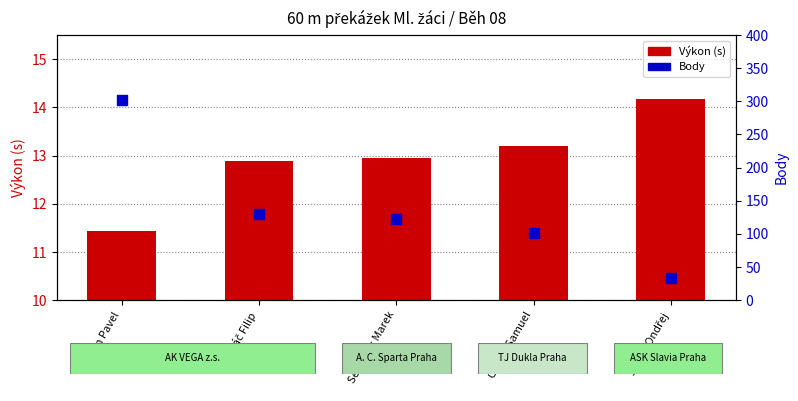

Which series has the largest Y range (max minus min)?

Body